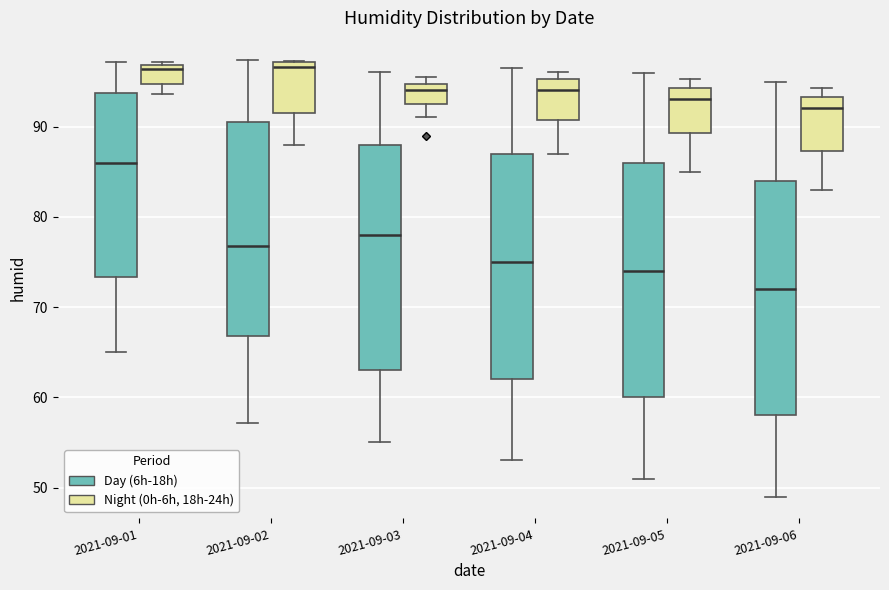

Reading left to right, read every box against the y-axis: the position of its median line, the range the box covers, and the ends of its whiskers. The values are not printed on the chart, so give them approximately, as read against the axis.

2021-09-01 (Day (6h-18h)): median 86, box 73 to 94, whiskers 65 to 97
2021-09-01 (Night (0h-6h, 18h-24h)): median 96, box 95 to 97, whiskers 94 to 97
2021-09-02 (Day (6h-18h)): median 77, box 67 to 91, whiskers 57 to 97
2021-09-02 (Night (0h-6h, 18h-24h)): median 97 (just below the box's upper edge), box 92 to 97, whiskers 88 to 97
2021-09-03 (Day (6h-18h)): median 78, box 63 to 88, whiskers 55 to 96
2021-09-03 (Night (0h-6h, 18h-24h)): median 94, box 93 to 95, whiskers 91 to 96
2021-09-04 (Day (6h-18h)): median 75, box 62 to 87, whiskers 53 to 97
2021-09-04 (Night (0h-6h, 18h-24h)): median 94, box 91 to 95, whiskers 87 to 96
2021-09-05 (Day (6h-18h)): median 74, box 60 to 86, whiskers 51 to 96
2021-09-05 (Night (0h-6h, 18h-24h)): median 93, box 89 to 94, whiskers 85 to 95
2021-09-06 (Day (6h-18h)): median 72, box 58 to 84, whiskers 49 to 95
2021-09-06 (Night (0h-6h, 18h-24h)): median 92, box 87 to 93, whiskers 83 to 94